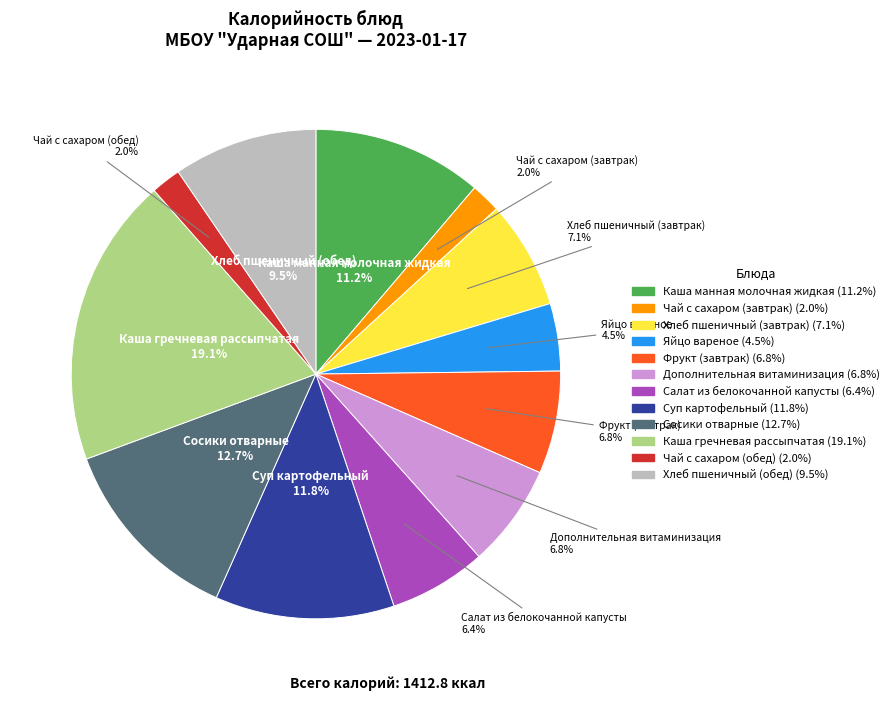

What is the largest slice in the pie chart?

Каша гречневая рассыпчатая